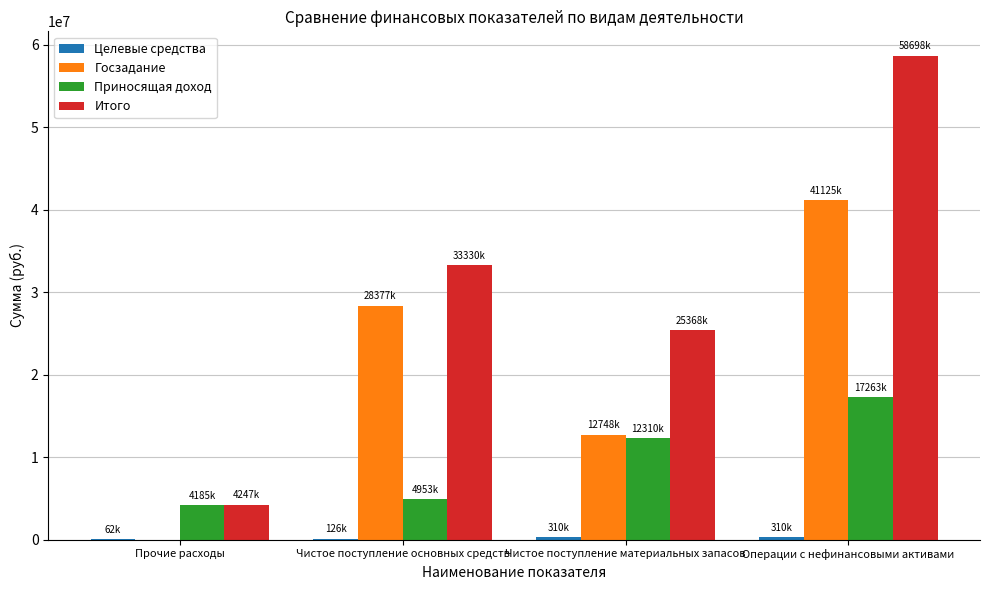

Are the bars grouped side by side (vs. stacked)?

Yes